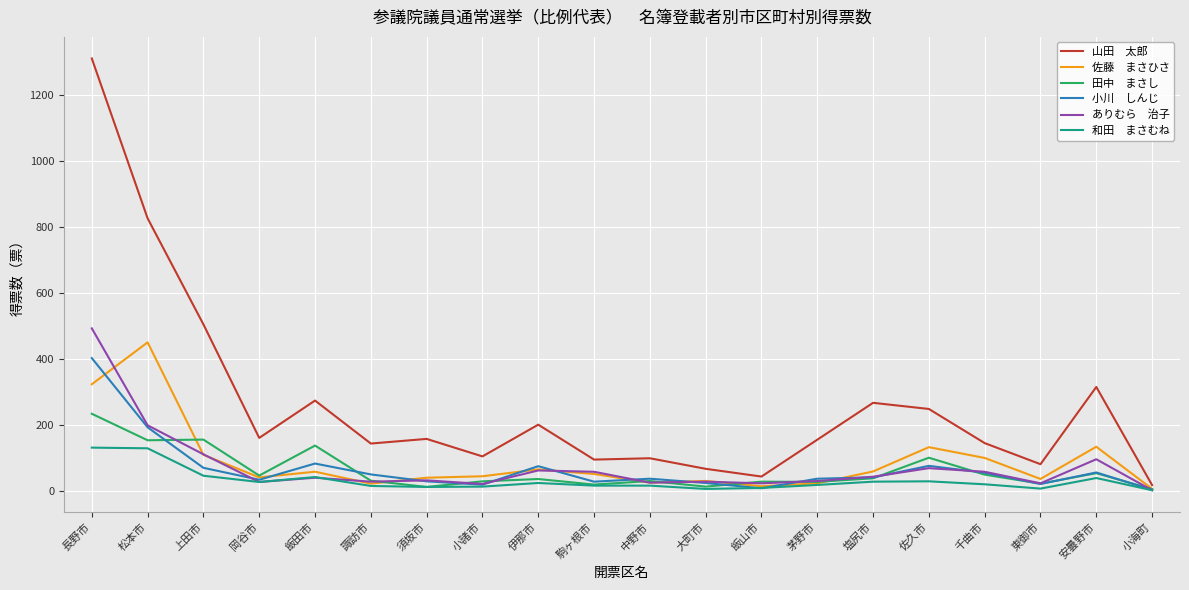

Which category has the highest value across all series?

長野市